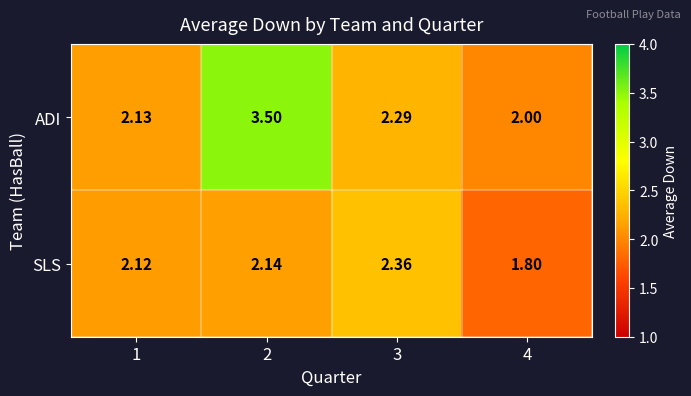

Is the value of SLS at 4 greater than the value of ADI at 1?

No